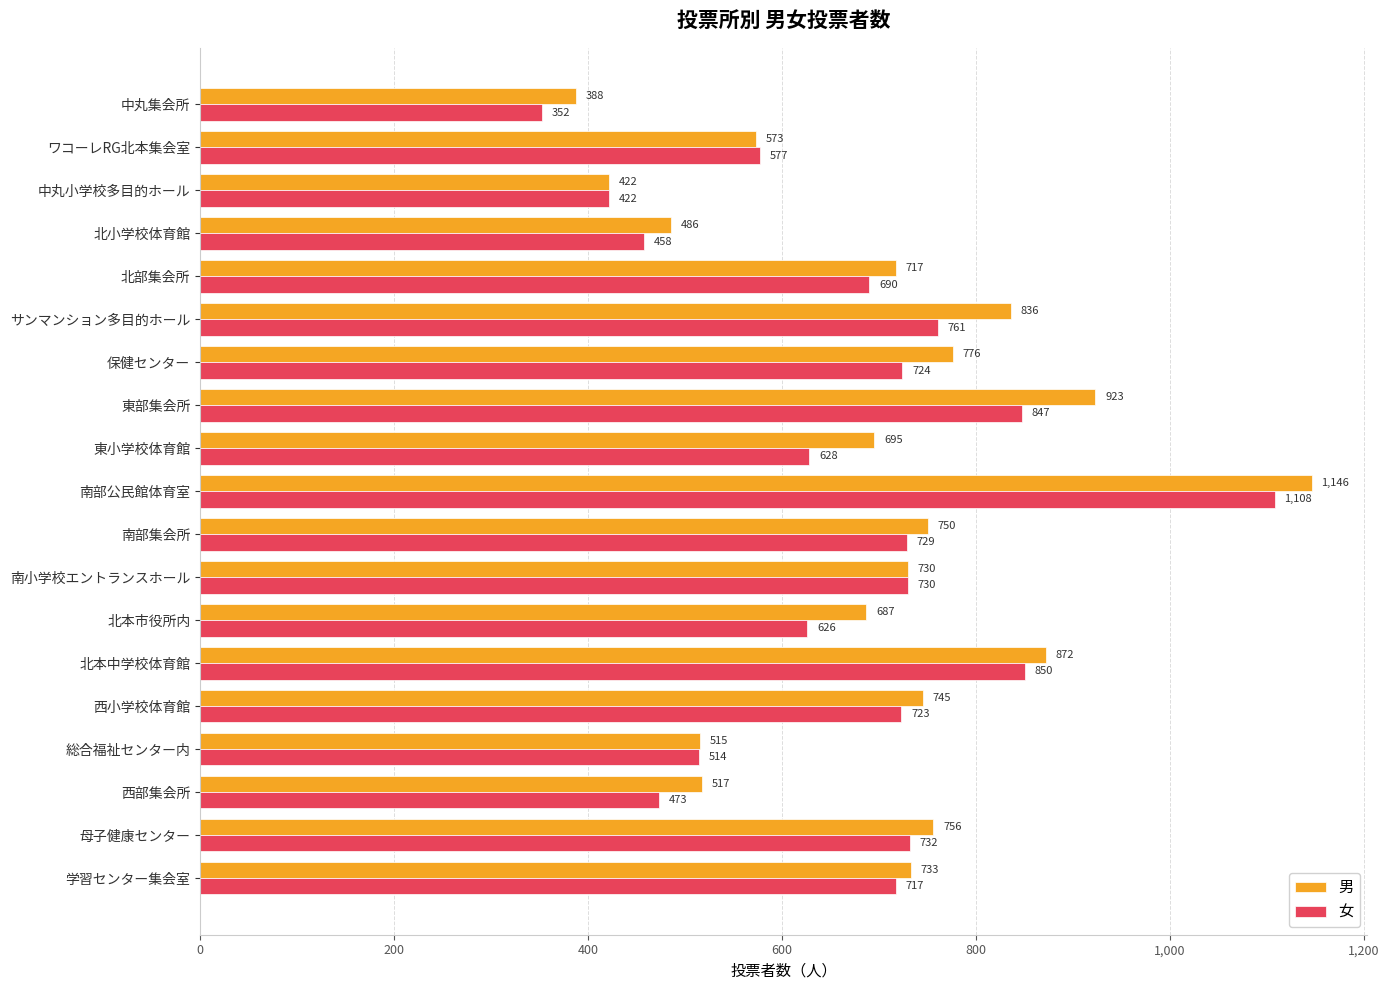

What is the difference between the highest and lowest values at 北部集会所?

27